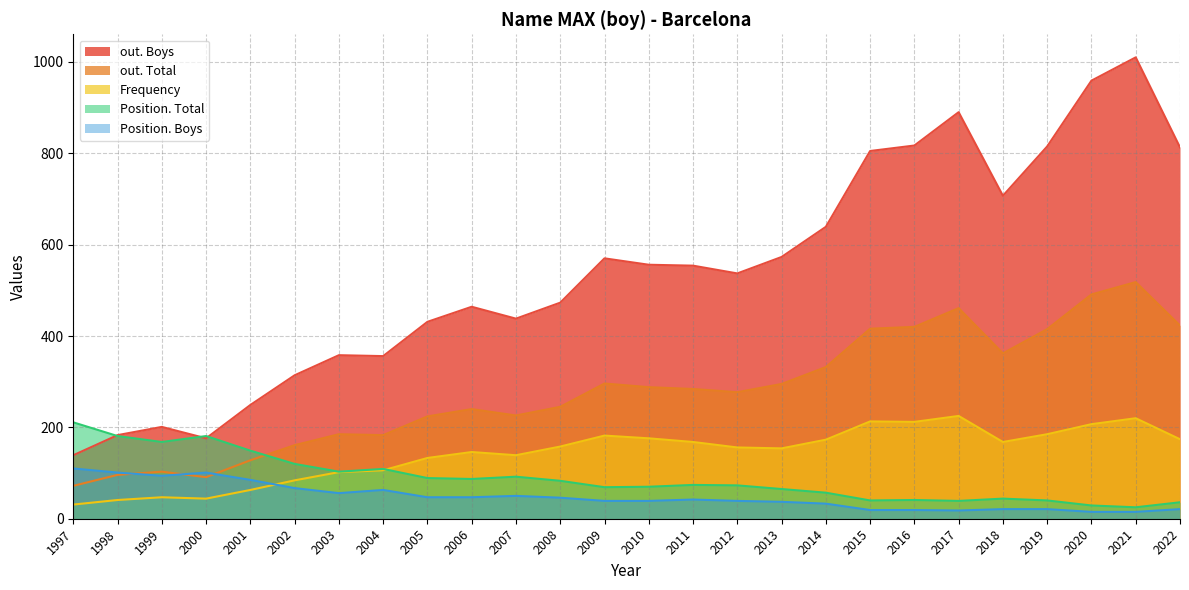

Which label corresponds to the smallest value in the chart?

2021